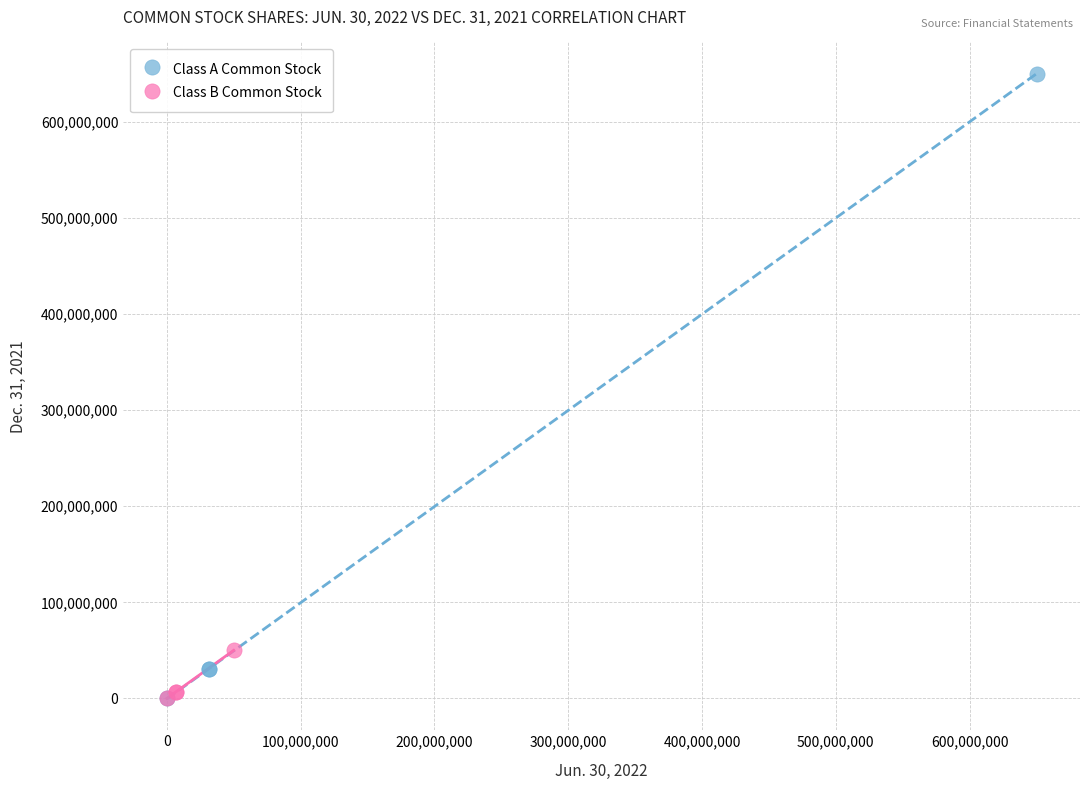

Which series has the widest spread of Y values?

Class A Common Stock